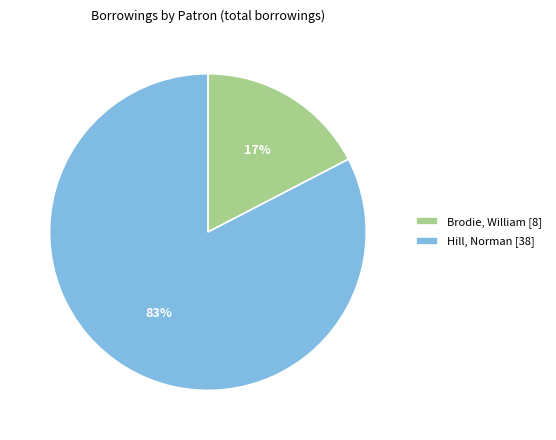

To the nearest percent, what is the average slice percentage?

50%